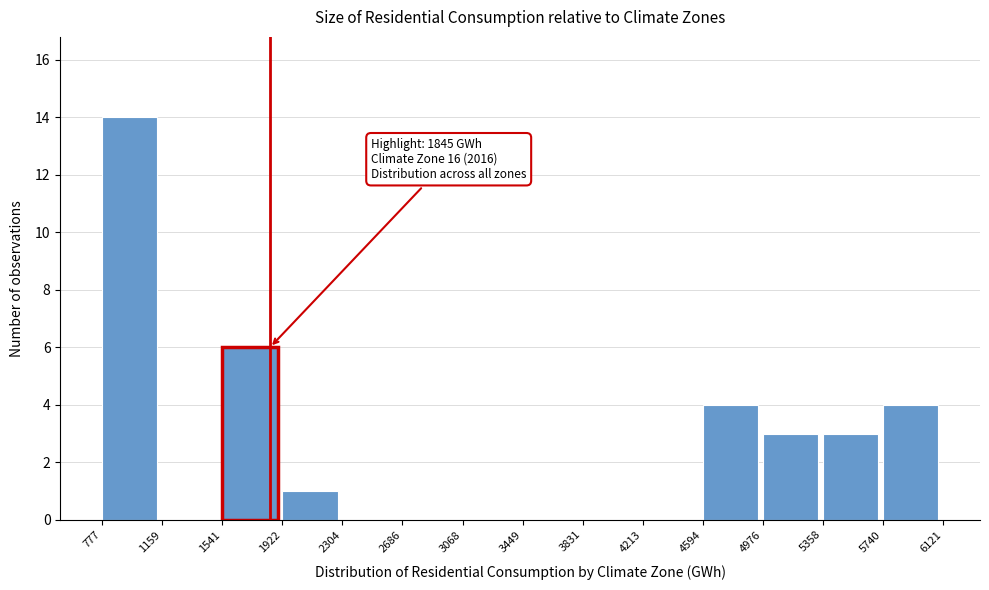

Which range on the x-axis has the tallest bar?

777 to 1159